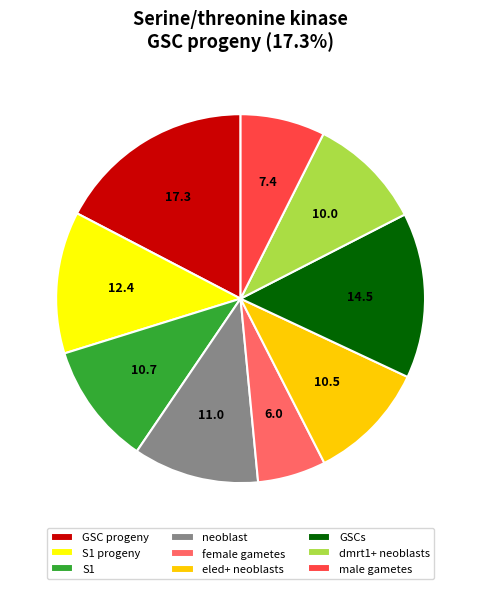

Count the number of slices in the pie.

9